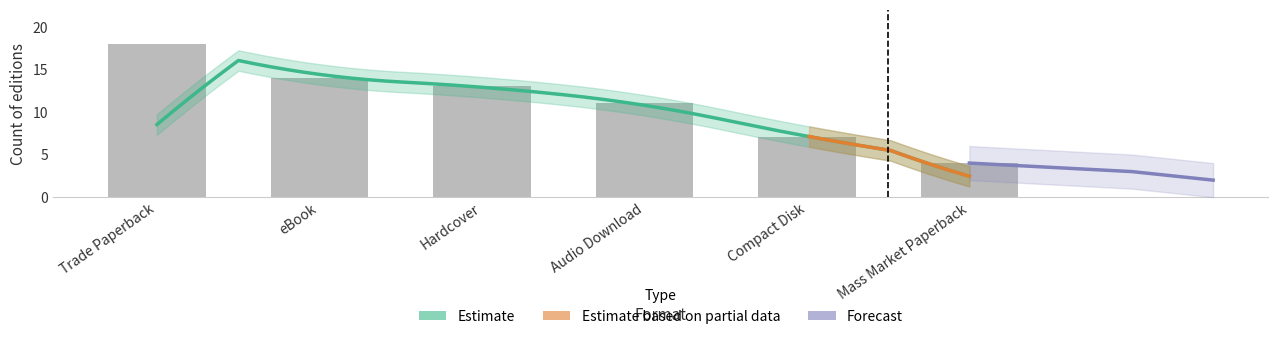

The chart shows a value of 5 at Compact Disk. True or false?

False